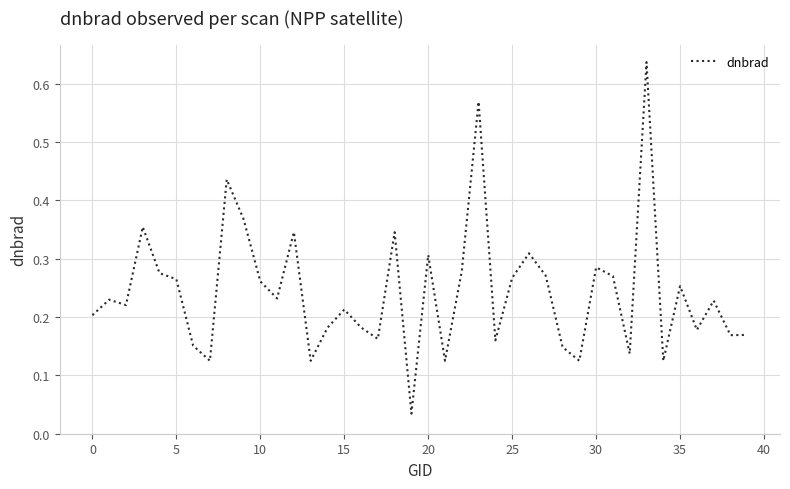

How many interior local peaks (higher than both neighbors) does the data have?

13